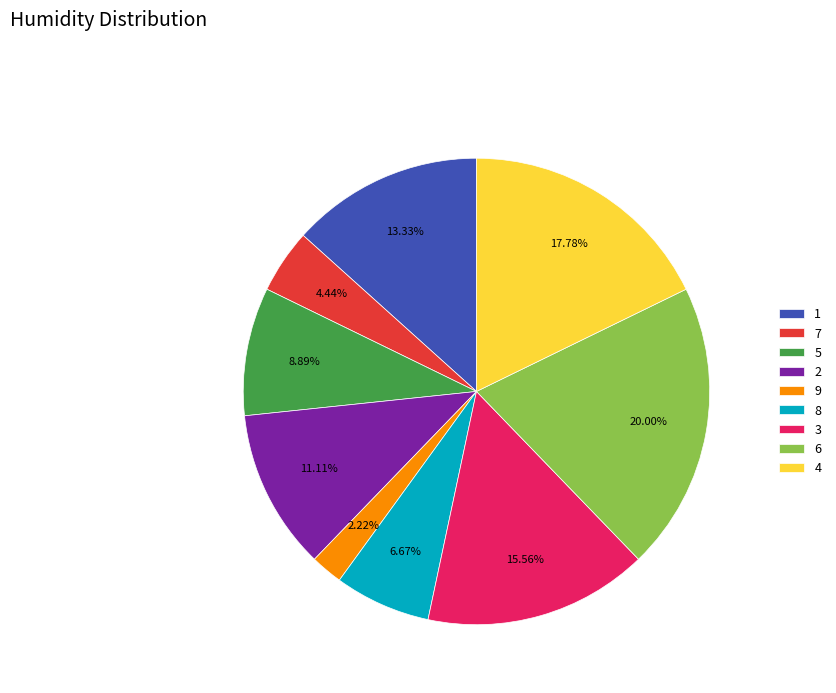

Is there any slice that represents more than half of the pie?

No